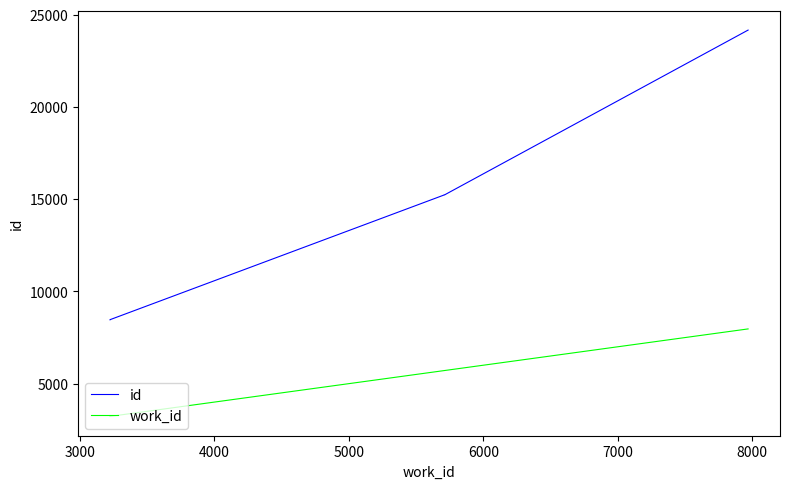

What is the highest value of the id series?

24176